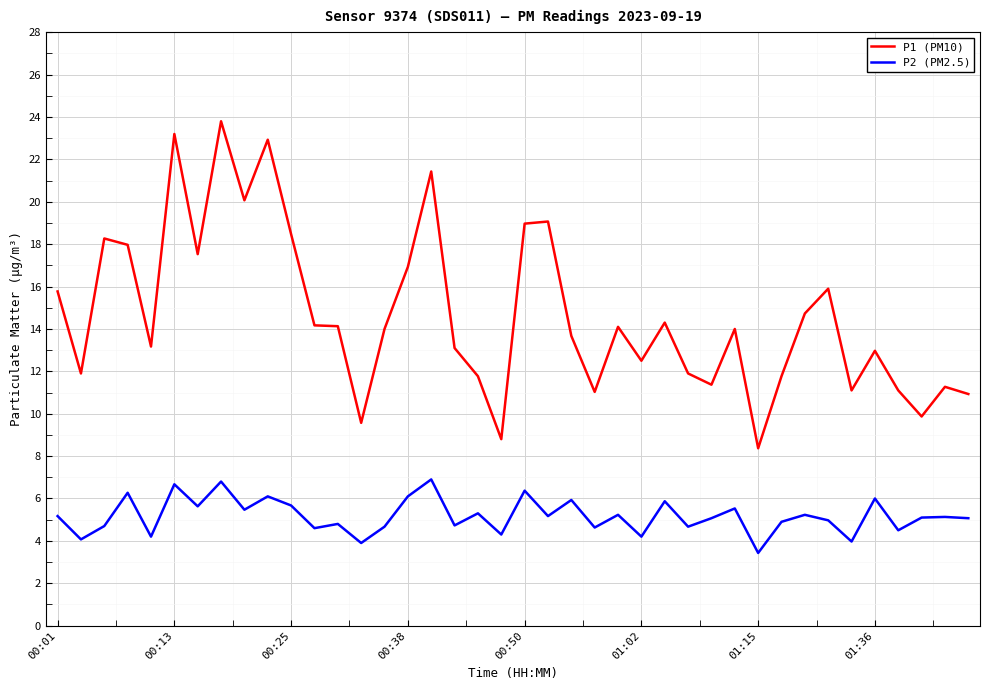

True or false: P1 (PM10) and P2 (PM2.5) cross at least once.

False